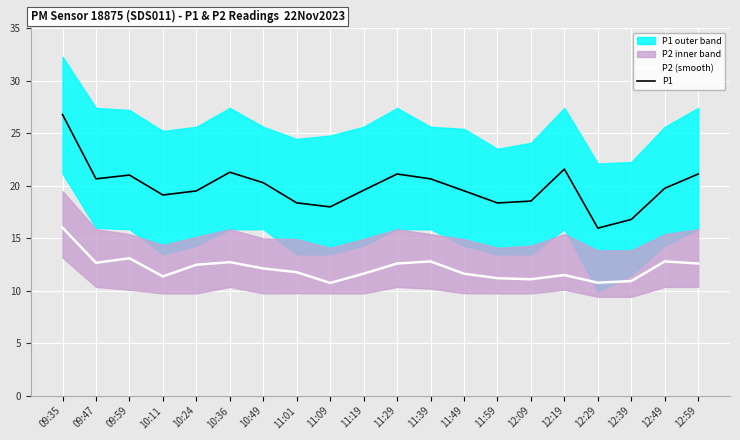

Which series has the largest range (max minus min)?

P1